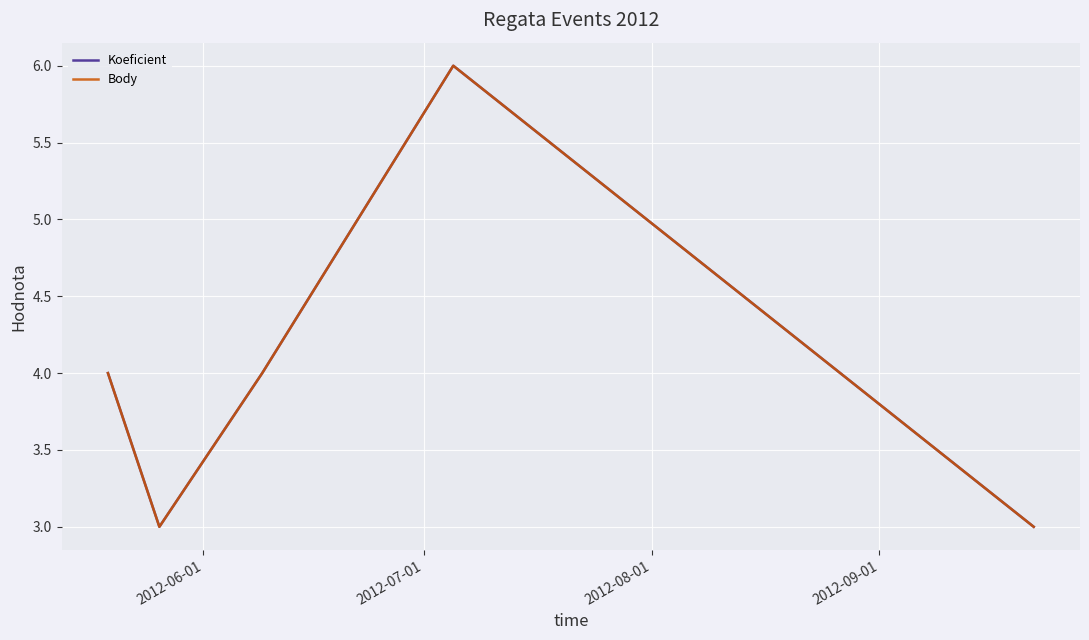

What is the maximum value shown in the chart?

6